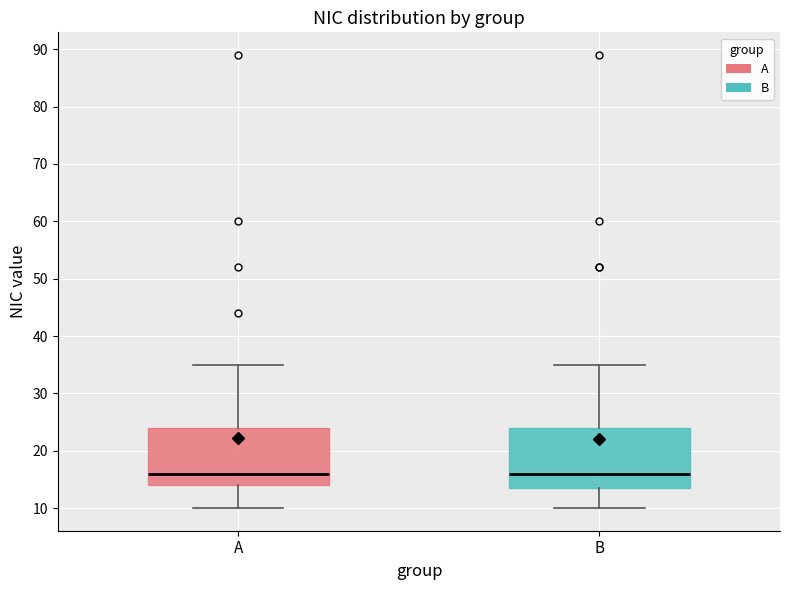

Reading left to right, transcribe this box plot: for each box, give where its median line is, the range the box spans, and where its two whiskers end, as read against the y-axis. The values are not printed on the chart, so give them approximately, as read against the axis.

A: median 16, box 14 to 24, whiskers 10 to 35
B: median 16, box 14 to 24, whiskers 10 to 35